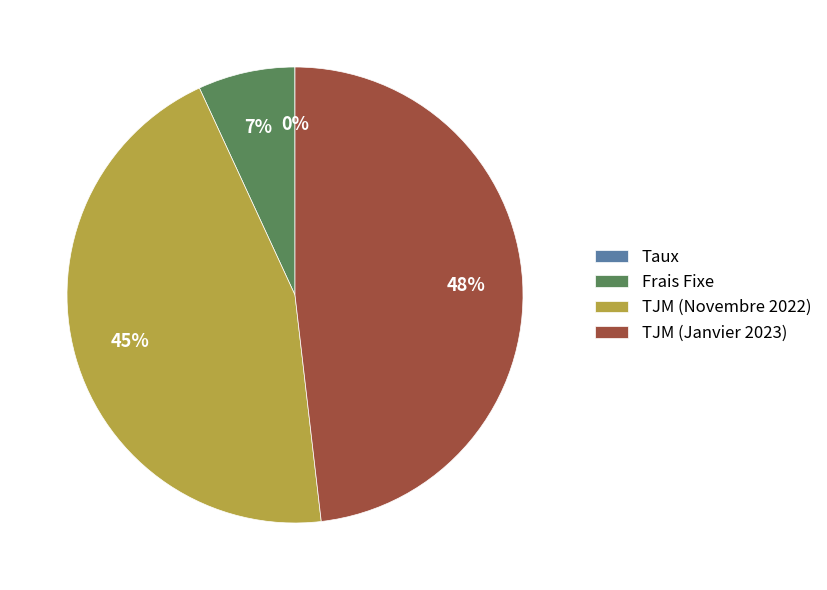

Which has a higher value, Frais Fixe or TJM (Novembre 2022)?

TJM (Novembre 2022)